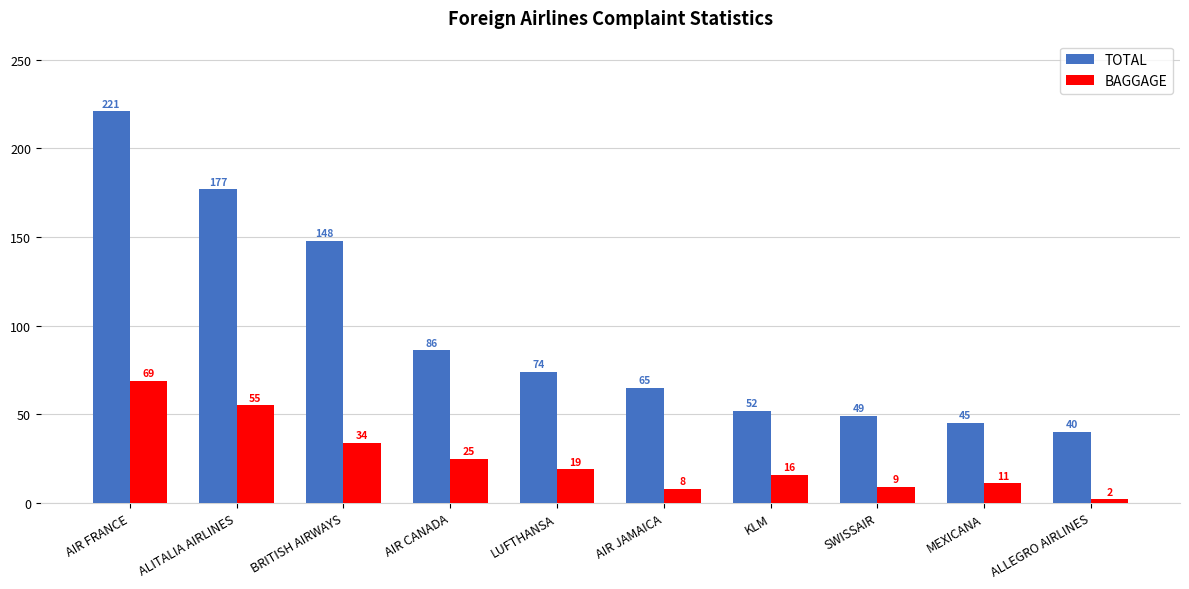

What is the minimum value shown in the chart?

2